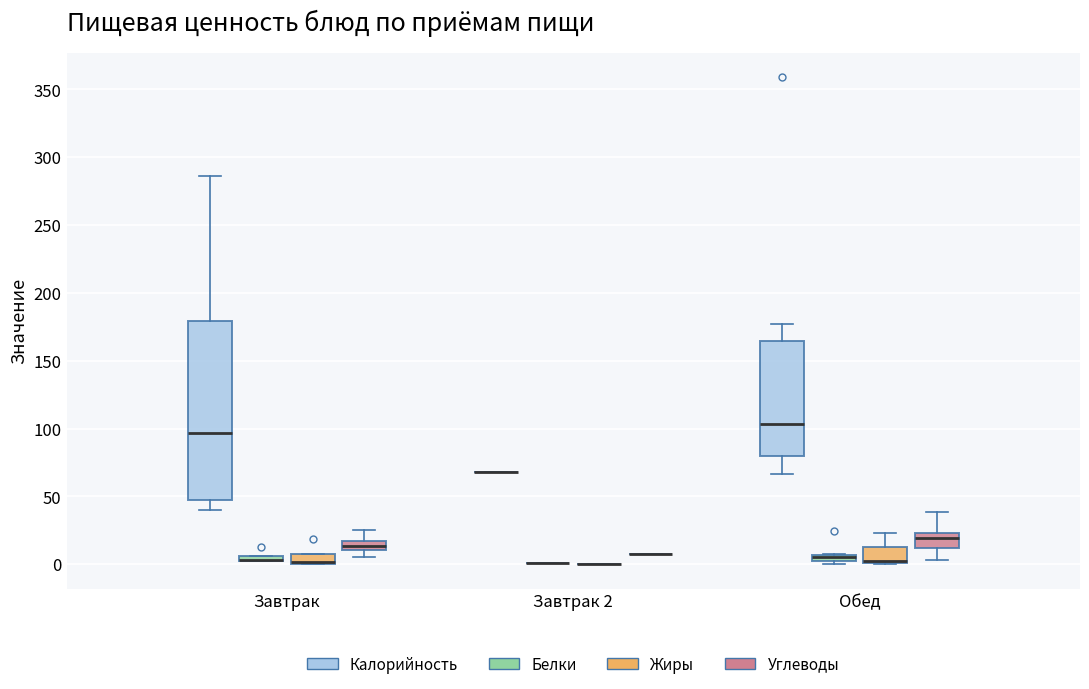

Which box is the tallest, from its lower edge to its upper edge?

Завтрак (Калорийность)